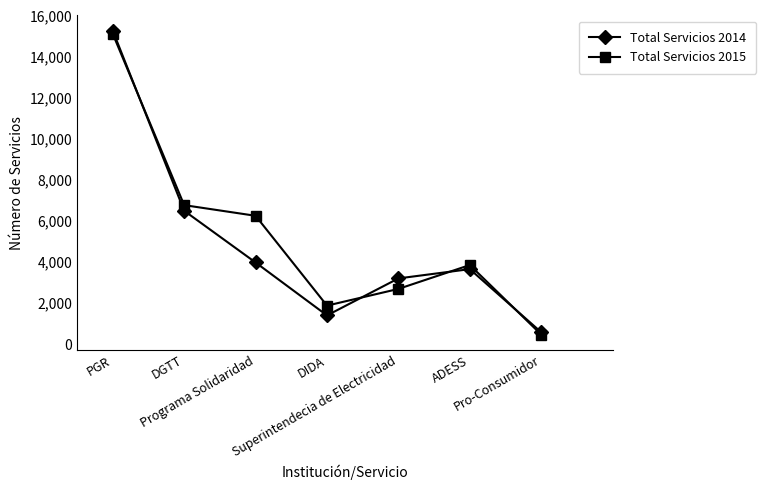

At Superintendecia de Electricidad, list the series in order from largest to smallest.

Total Servicios 2014, Total Servicios 2015